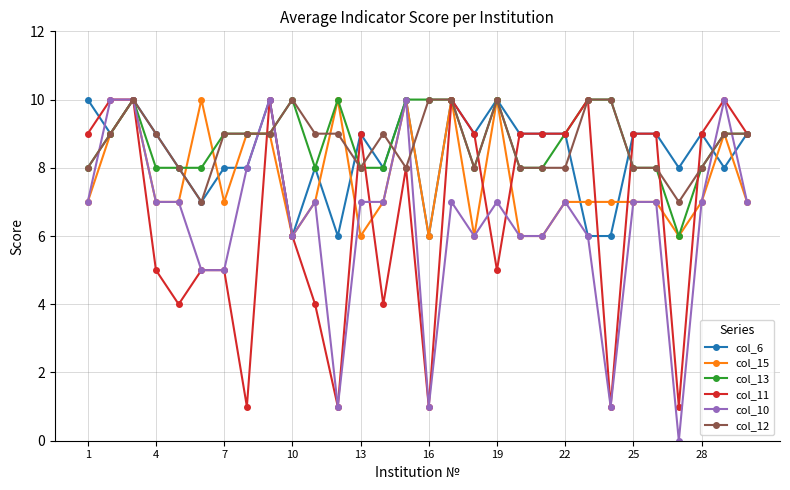

What is the lowest value of the col_12 series?

7